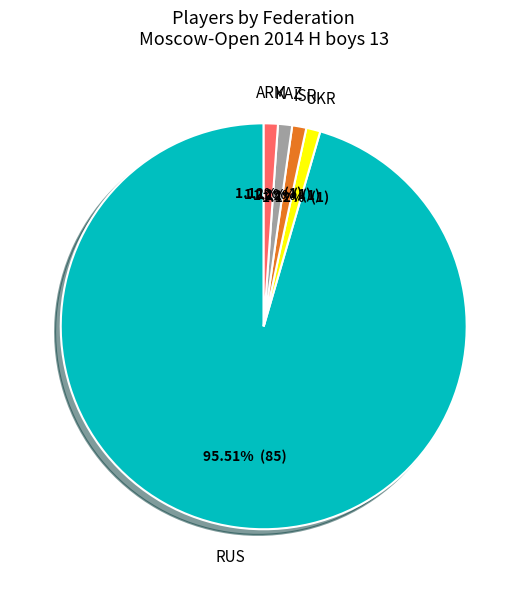

Is there any slice that represents more than half of the pie?

Yes